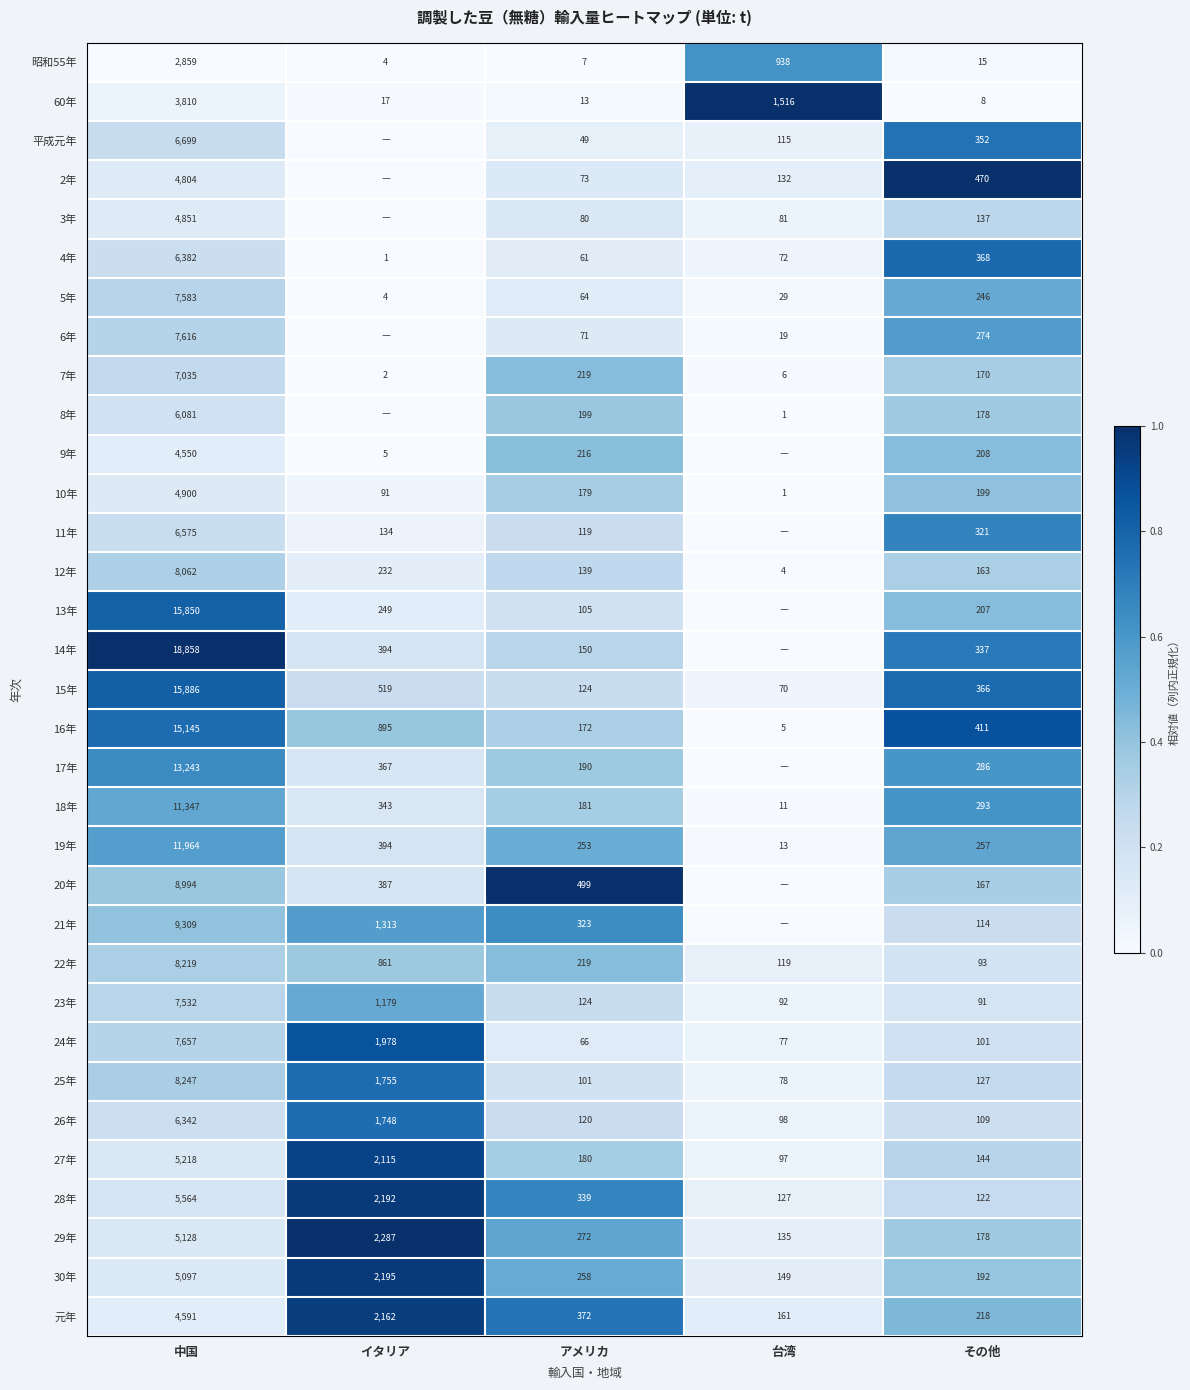

Which category has the lowest value in the 24年 series?

アメリカ